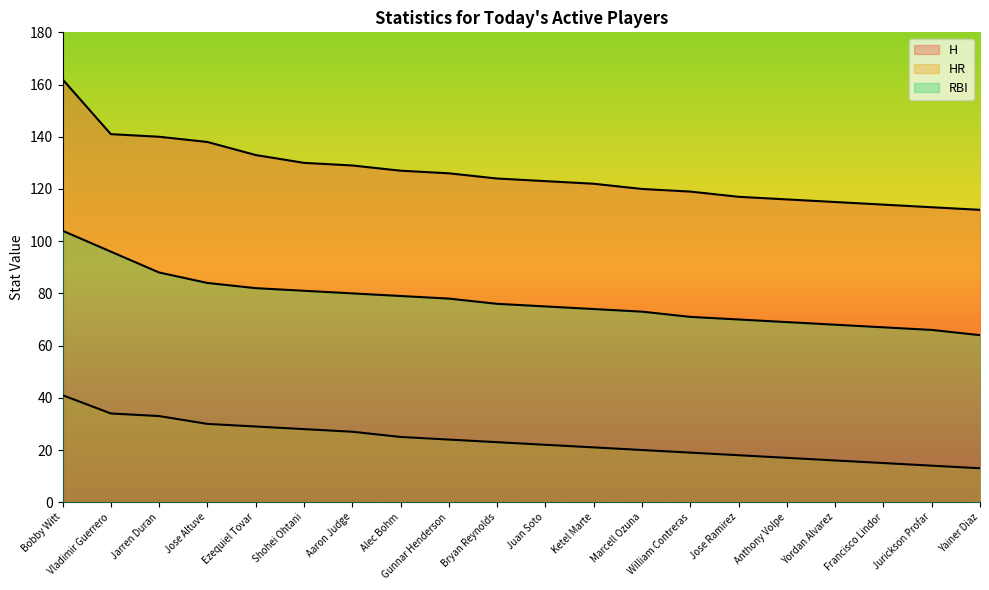

Reading left to right, extract all data points from this chart.

H line: 162	141	140	138	133	130	129	127	126	124	123	122	120	119	117	116	115	114	113	112
HR line: 41	34	33	30	29	28	27	25	24	23	22	21	20	19	18	17	16	15	14	13
RBI line: 104	96	88	84	82	81	80	79	78	76	75	74	73	71	70	69	68	67	66	64